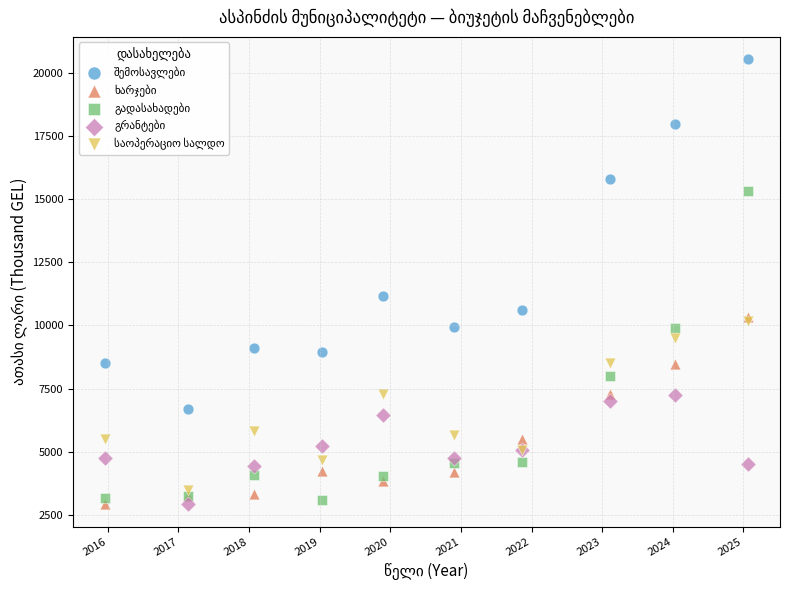

Across all series, what Y value is closest to 11726?

11153.4